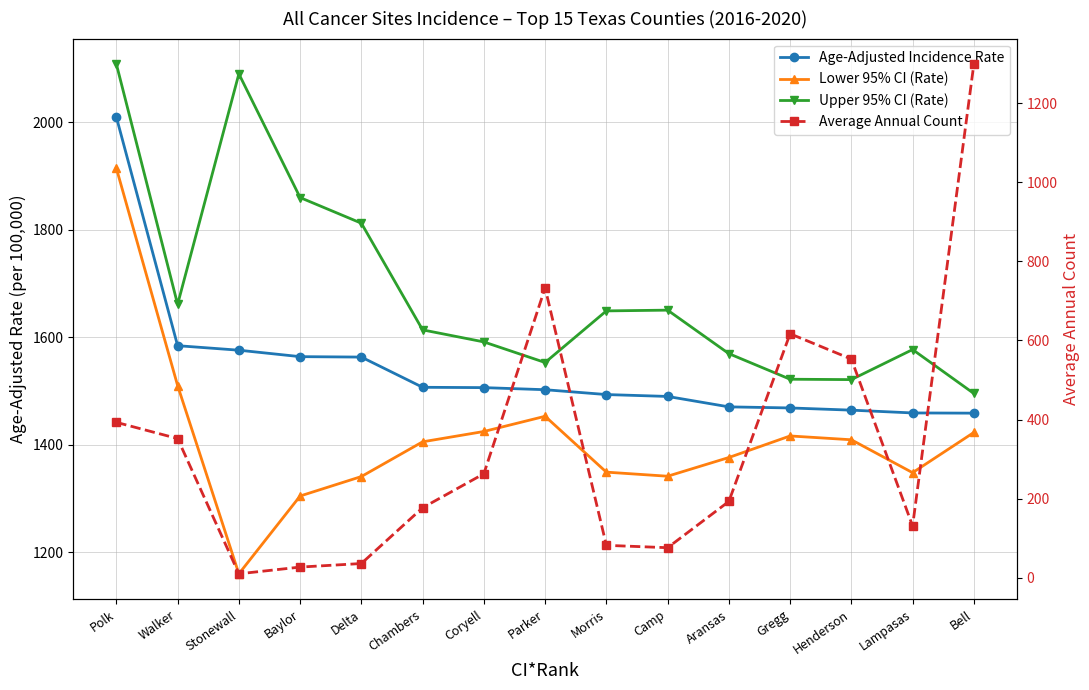

What is the spread (max minus min) of values at Coryell?

1328.5